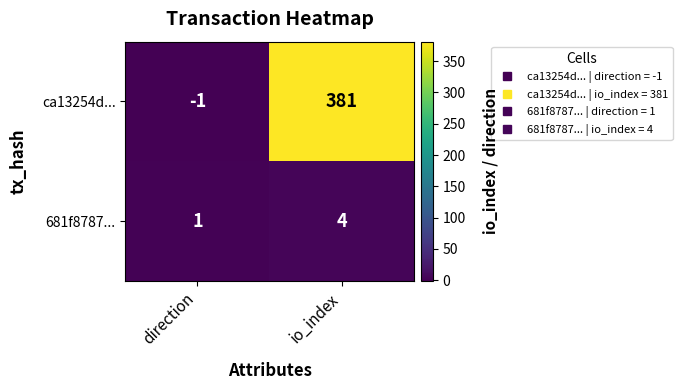

The value of ca13254d... at io_index is 381. True or false?

True